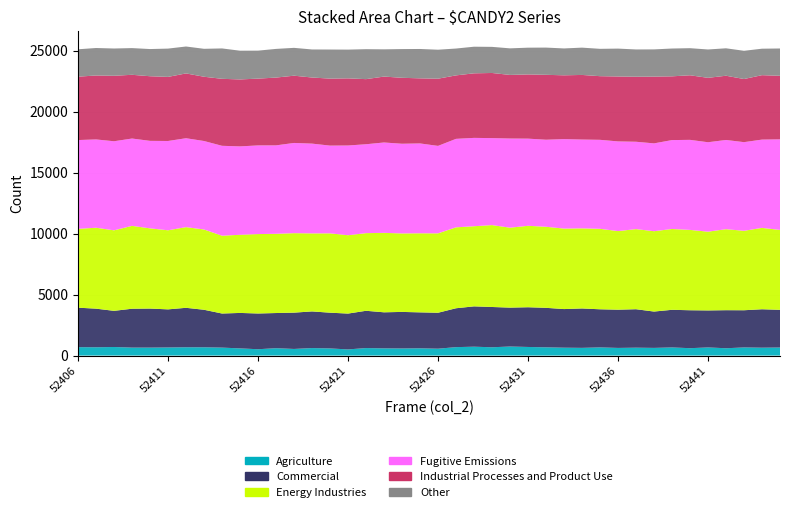

Reading left to right, extract all data points from this chart.

Agriculture: 52406=690	52407=681	52408=703	52409=653	52410=653	52411=664	52412=681	52413=679	52414=653	52415=589	52416=520	52417=605	52418=543	52419=616	52420=586	52421=505	52422=616	52423=591	52424=583	52425=596	52426=564	52427=692	52428=728	52429=681	52430=742	52431=706	52432=676	52433=646	52434=632	52435=670	52436=627	52437=647	52438=629	52439=667	52440=606	52441=667	52442=601	52443=667	52444=646	52445=660
Commercial: 52406=3235	52407=3164	52408=2963	52409=3186	52410=3199	52411=3123	52412=3234	52413=3075	52414=2794	52415=2906	52416=2929	52417=2882	52418=2976	52419=3002	52420=2929	52421=2937	52422=3055	52423=2955	52424=2995	52425=2946	52426=2945	52427=3186	52428=3305	52429=3301	52430=3188	52431=3255	52432=3237	52433=3165	52434=3229	52435=3124	52436=3133	52437=3152	52438=2979	52439=3084	52440=3109	52441=3033	52442=3119	52443=3048	52444=3150	52445=3089
Energy Industries: 52406=6461	52407=6631	52408=6599	52409=6792	52410=6573	52411=6482	52412=6611	52413=6580	52414=6377	52415=6404	52416=6508	52417=6493	52418=6513	52419=6396	52420=6502	52421=6421	52422=6363	52423=6510	52424=6433	52425=6480	52426=6508	52427=6632	52428=6568	52429=6711	52430=6551	52431=6674	52432=6643	52433=6596	52434=6564	52435=6594	52436=6442	52437=6566	52438=6584	52439=6623	52440=6585	52441=6454	52442=6638	52443=6511	52444=6669	52445=6549
Fugitive Emissions: 52406=7276	52407=7237	52408=7299	52409=7156	52410=7171	52411=7317	52412=7286	52413=7250	52414=7367	52415=7244	52416=7266	52417=7247	52418=7393	52419=7356	52420=7190	52421=7353	52422=7285	52423=7407	52424=7349	52425=7363	52426=7167	52427=7251	52428=7239	52429=7128	52430=7306	52431=7143	52432=7133	52433=7333	52434=7279	52435=7293	52436=7349	52437=7158	52438=7198	52439=7286	52440=7378	52441=7329	52442=7311	52443=7264	52444=7235	52445=7423
Industrial Processes and Product Use: 52406=5195	52407=5240	52408=5366	52409=5223	52410=5296	52411=5252	52412=5311	52413=5266	52414=5490	52415=5487	52416=5474	52417=5555	52418=5512	52419=5417	52420=5490	52421=5502	52422=5335	52423=5401	52424=5404	52425=5334	52426=5506	52427=5201	52428=5291	52429=5338	52430=5212	52431=5262	52432=5319	52433=5228	52434=5294	52435=5216	52436=5321	52437=5330	52438=5472	52439=5224	52440=5293	52441=5278	52442=5264	52443=5174	52444=5280	52445=5207
Other: 52406=2244	52407=2252	52408=2235	52409=2188	52410=2228	52411=2319	52412=2206	52413=2290	52414=2490	52415=2355	52416=2293	52417=2350	52418=2281	52419=2299	52420=2384	52421=2356	52422=2455	52423=2232	52424=2354	52425=2407	52426=2376	52427=2200	52428=2181	52429=2140	52430=2178	52431=2193	52432=2232	52433=2202	52434=2238	52435=2241	52436=2285	52437=2234	52438=2230	52439=2279	52440=2220	52441=2324	52442=2249	52443=2313	52444=2169	52445=2239